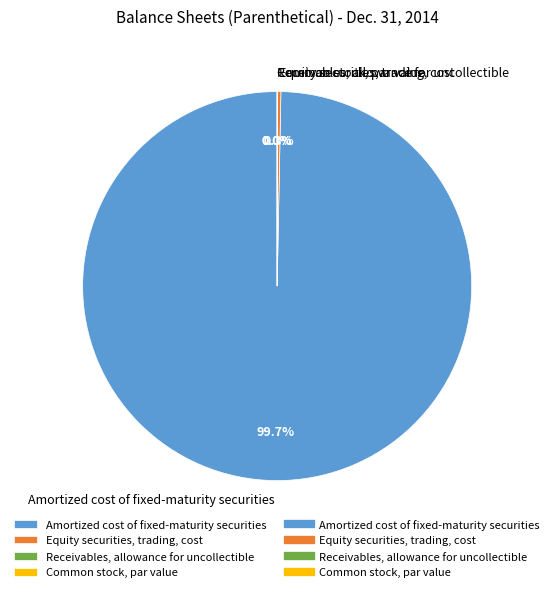

Is it true that Equity securities, trading, cost is 0% of the pie?

True